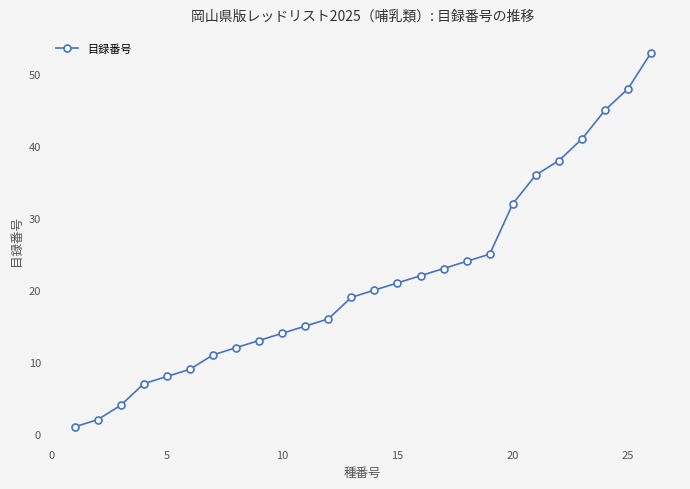

What is the difference between the maximum and minimum values?

52